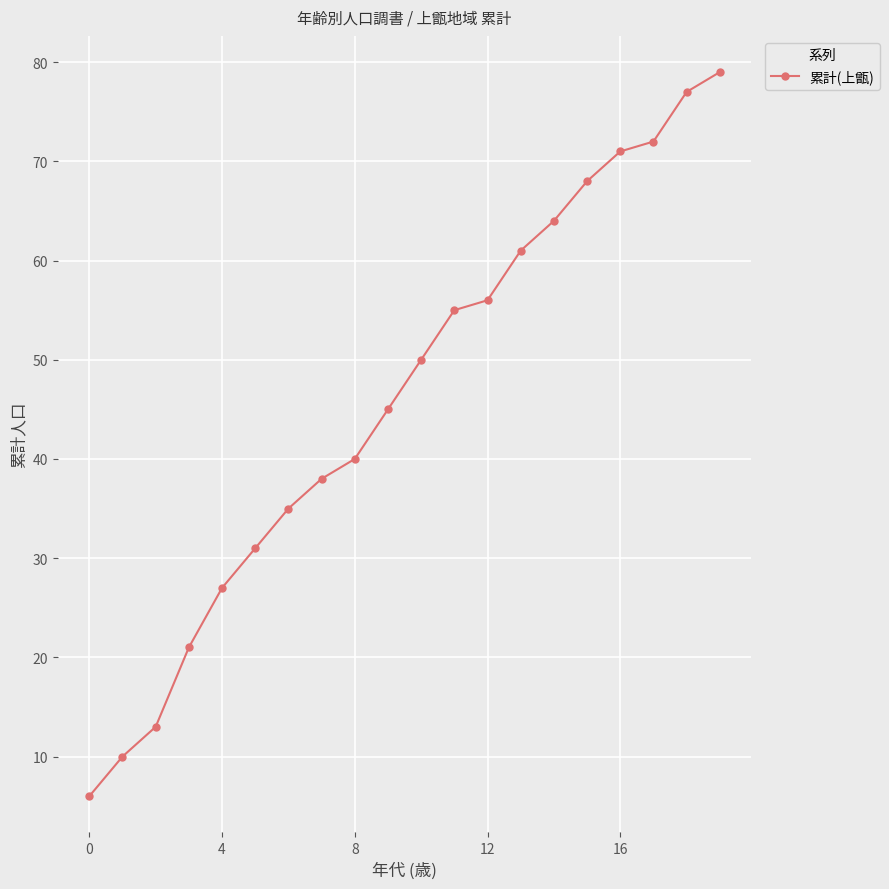

How many lines are shown in the chart?

1